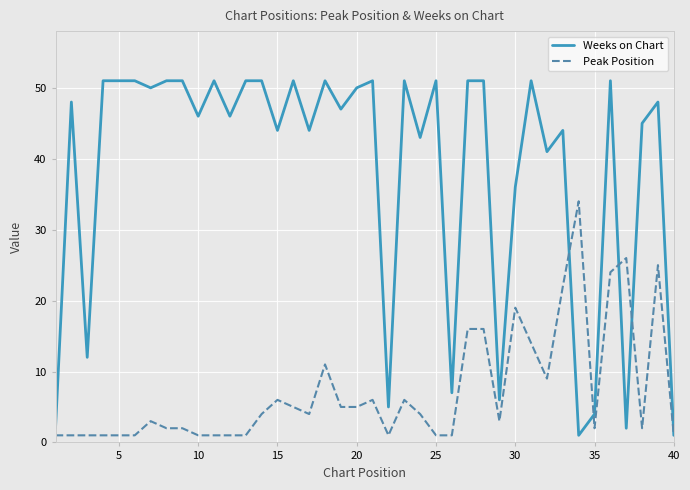

What is the maximum value shown in the chart?

51